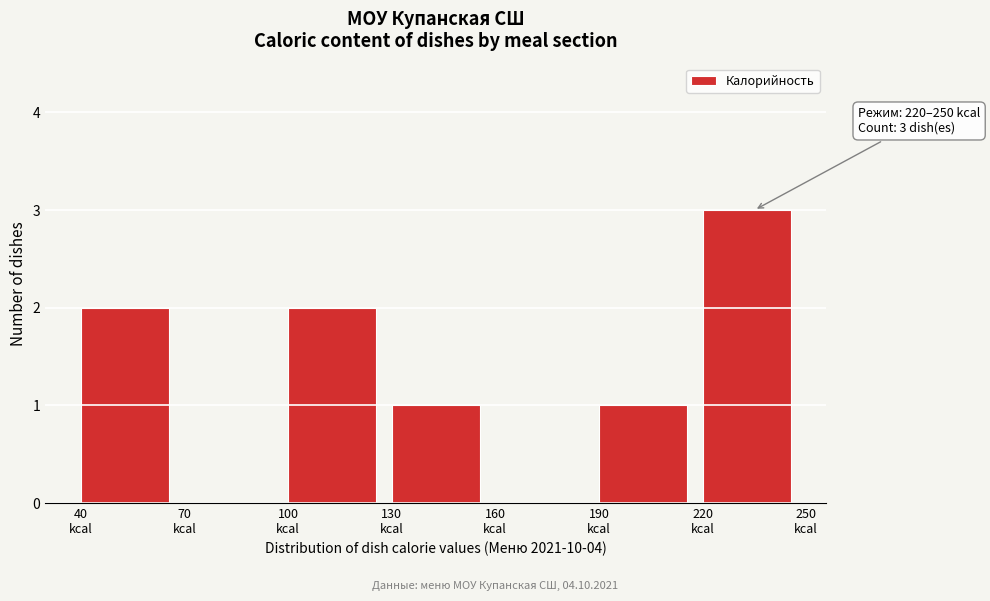

Which range on the x-axis has the tallest bar?

220 to 250